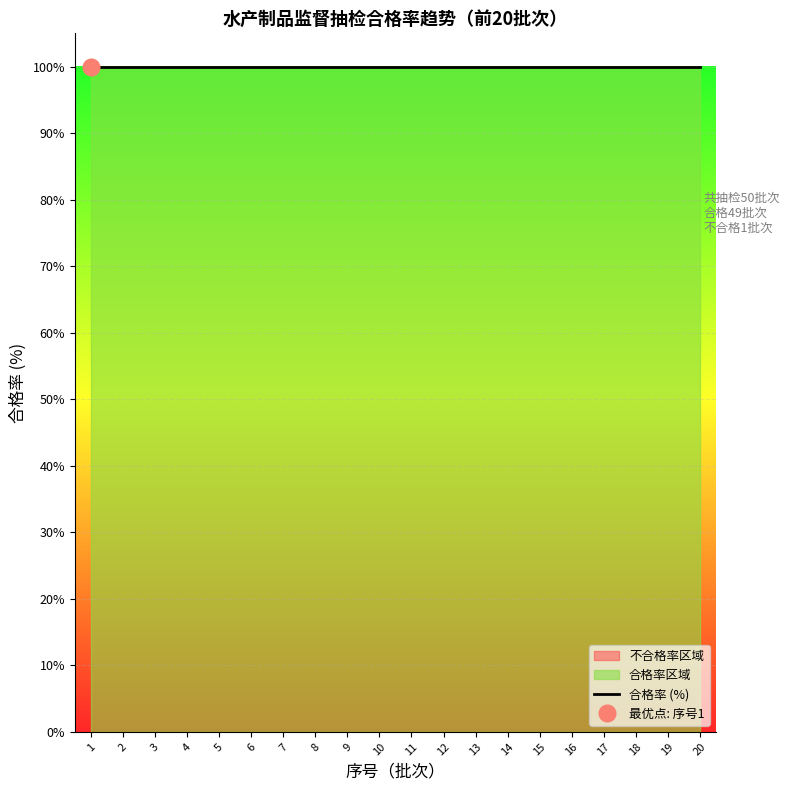

True or false: 抽检批次累计 and 合格批次累计 cross at least once.

False